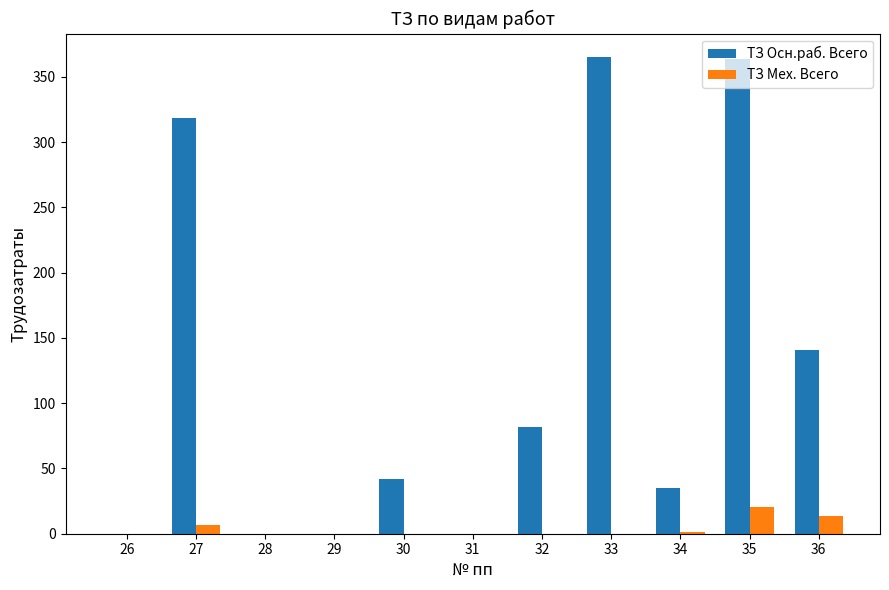

What is the greatest value displayed?

364.9